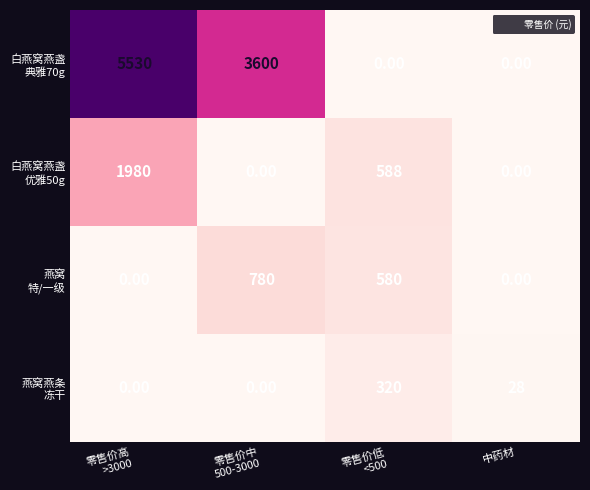

What is the difference between the highest and lowest values at 中药材?

28